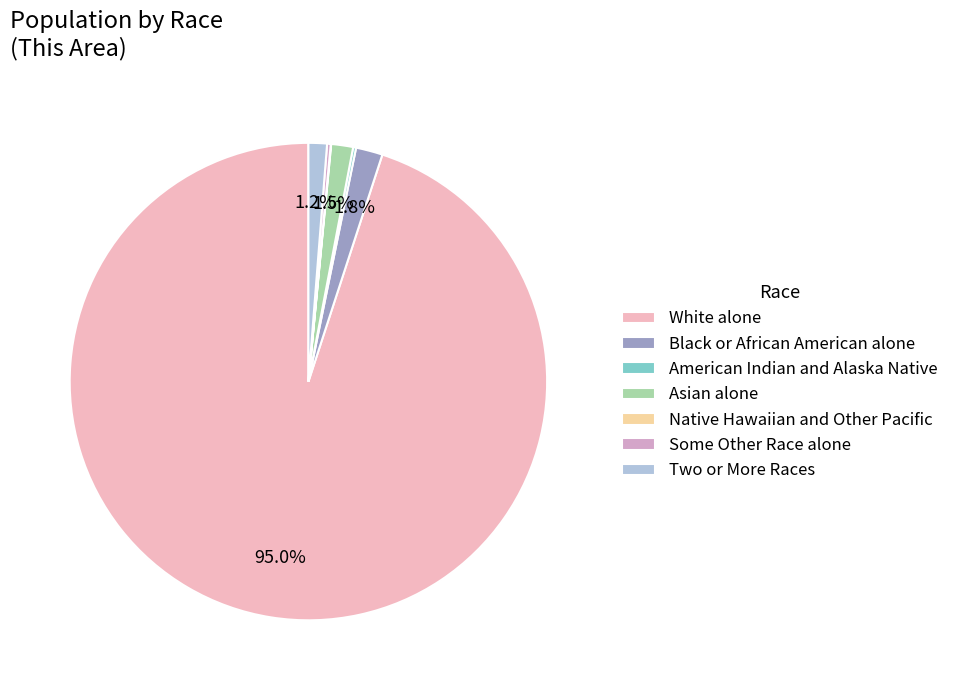

Combined, do White alone and Native Hawaiian and Other Pacific account for over 50%?

Yes